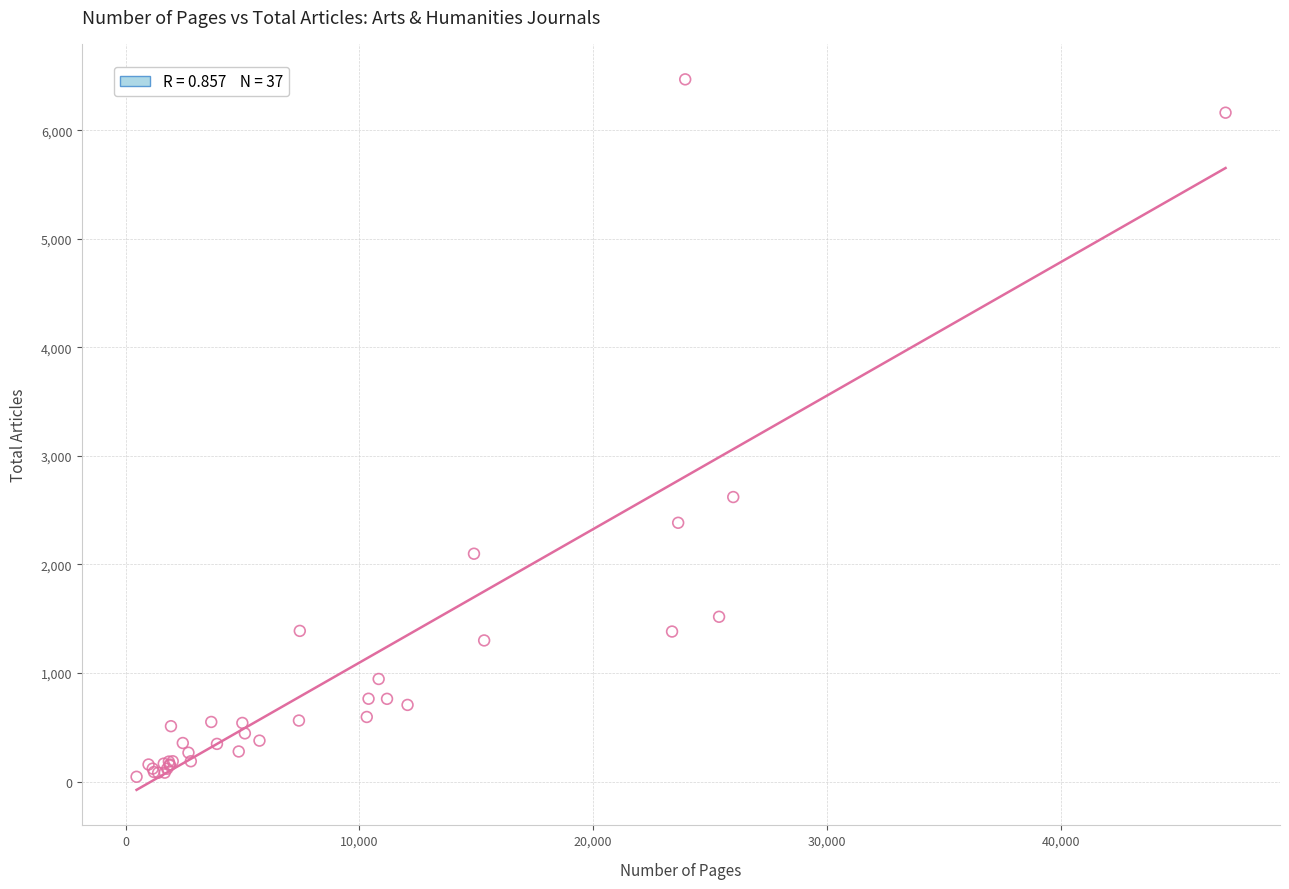

What Y value in the scatter plot is closest to 3256?

2621